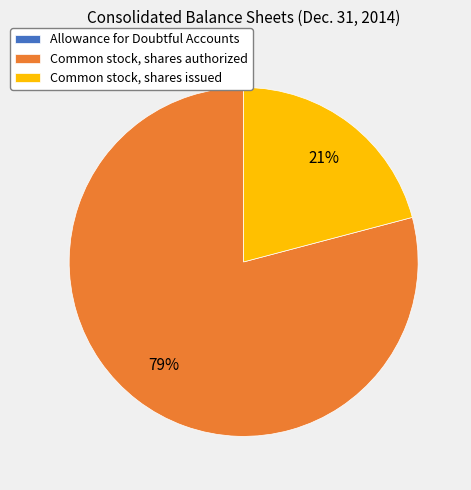

Which category has the biggest portion of the pie?

Common stock, shares authorized